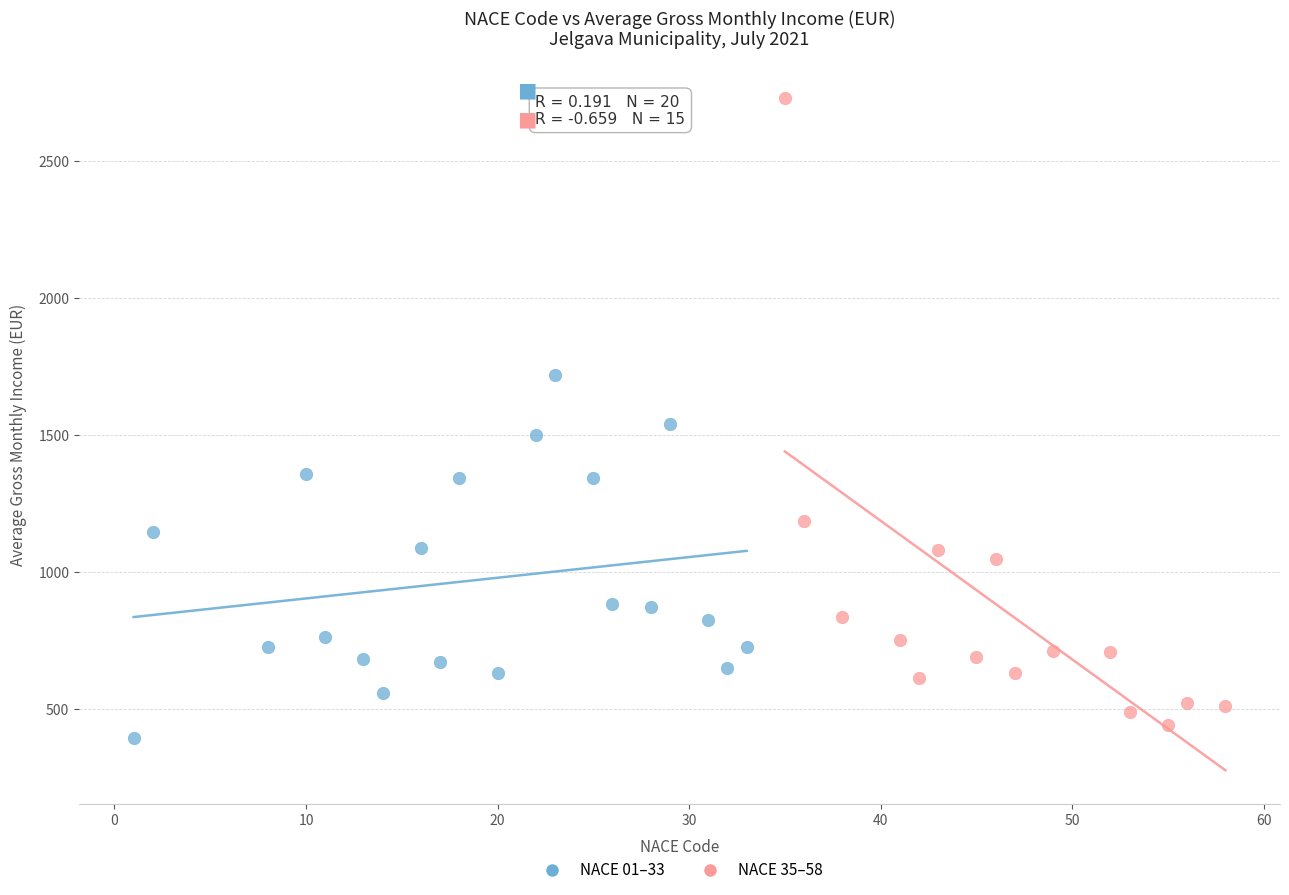

Which series reaches the maximum Y coordinate?

NACE 35–58